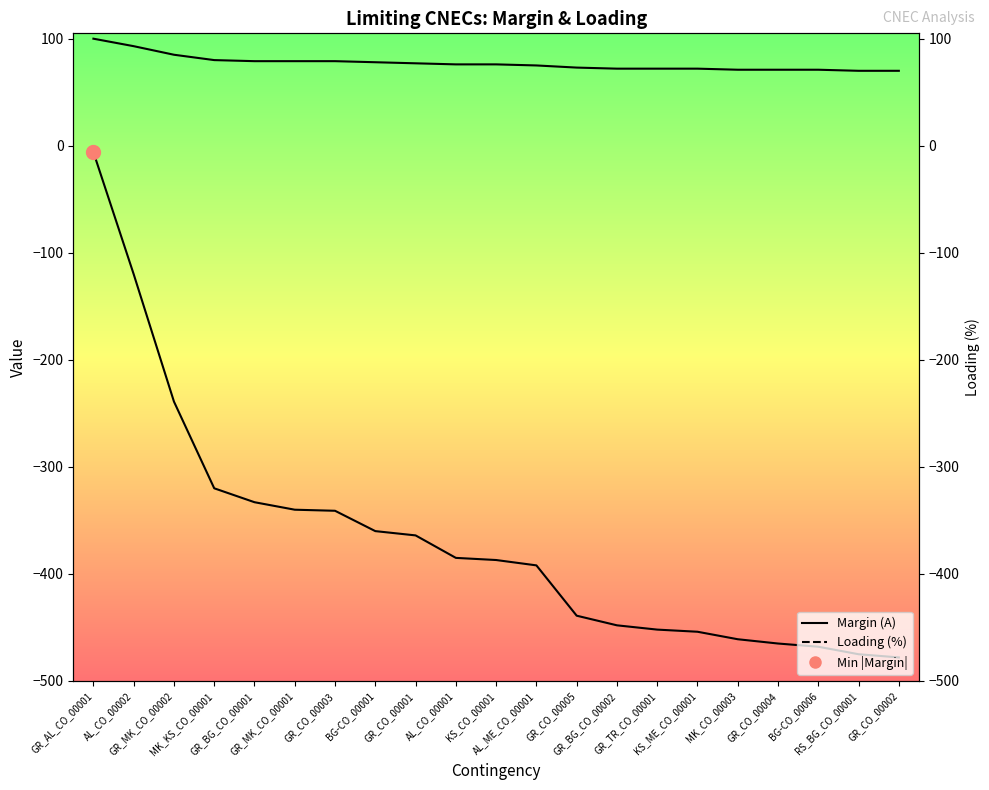

How many values in the Loading (%) series exceed 76?

9